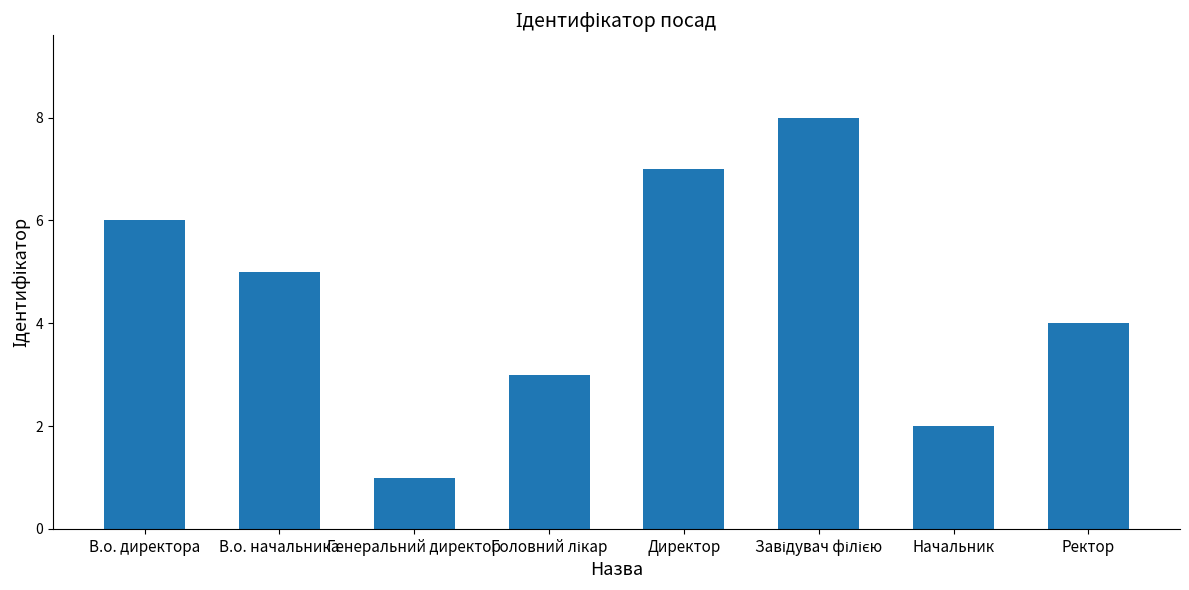

How many categories are shown in the chart?

8